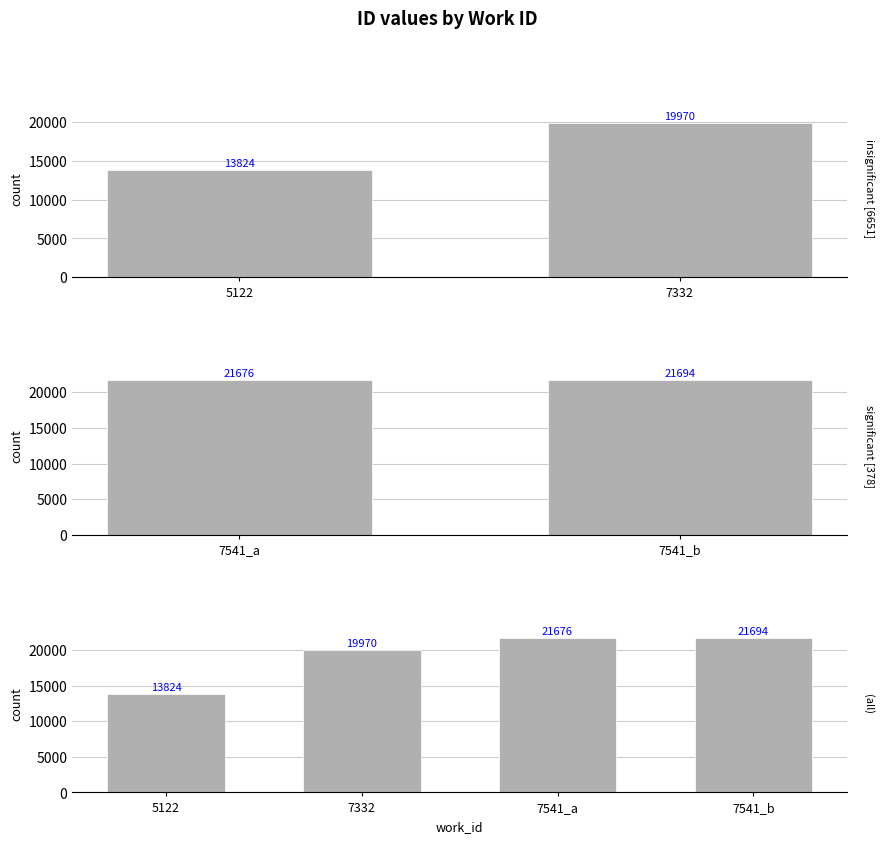

The value at 7541_b is 4906. True or false?

False